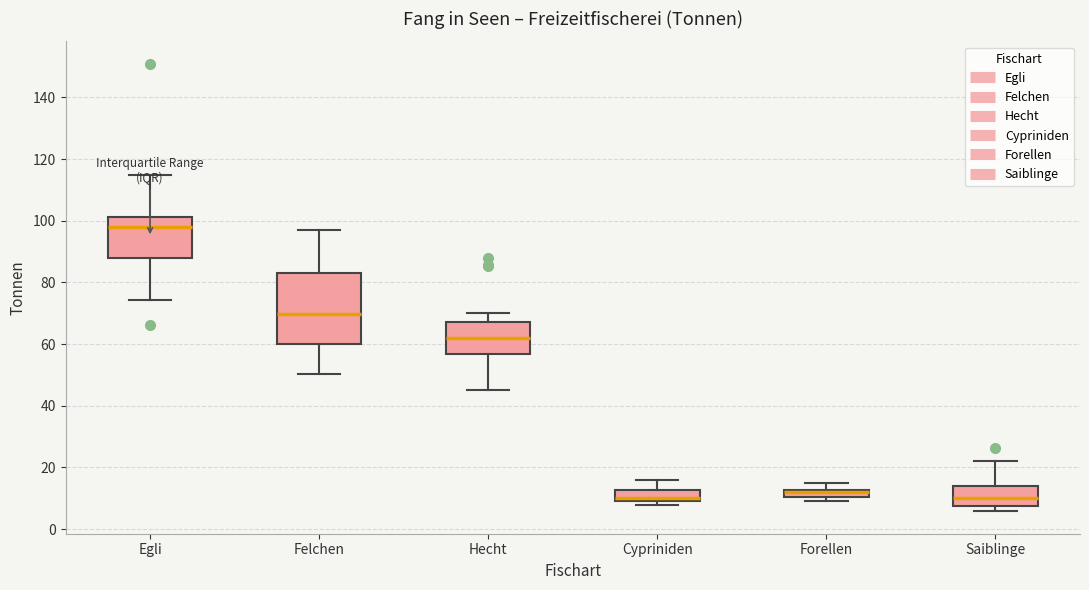

Where is the lower edge of the box for Forellen on the y-axis? The values are not printed on the chart, so give them approximately, as read against the axis.

10